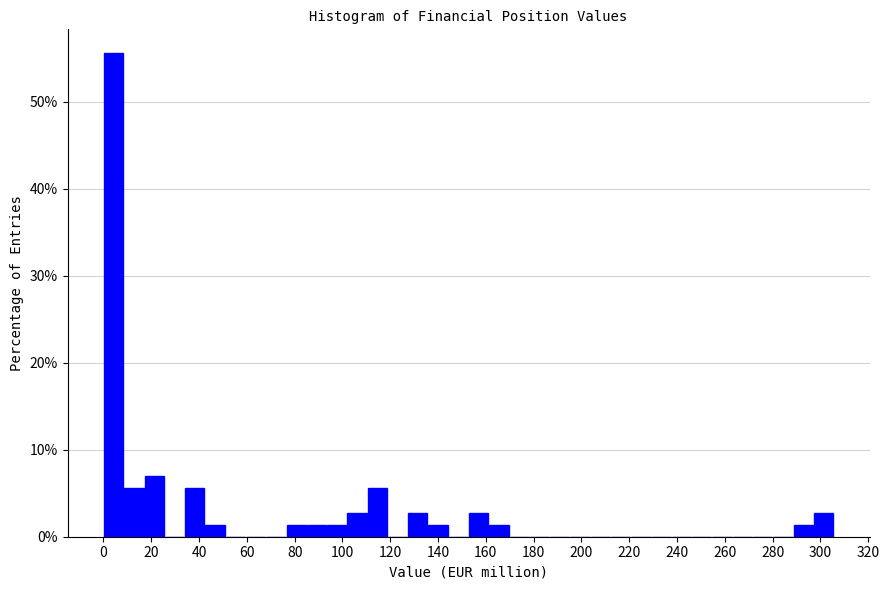

Reading left to right, list every bar in this chart as the range it spans on the x-axis followed by its height. Neither the bar edges nor the heights are printed on the chart, so give them approximately, as read against the axes.

0 to 8: 56
8 to 16: 6
16 to 26: 7
26 to 34: 0
34 to 42: 6
42 to 50: 1
50 to 60: 0
60 to 68: 0
68 to 76: 0
76 to 84: 1
84 to 94: 1
94 to 102: 1
102 to 110: 3
110 to 118: 6
118 to 128: 0
128 to 136: 3
136 to 144: 1
144 to 152: 0
152 to 162: 3
162 to 170: 1
170 to 178: 0
178 to 186: 0
186 to 196: 0
196 to 204: 0
204 to 212: 0
212 to 220: 0
220 to 230: 0
230 to 238: 0
238 to 246: 0
246 to 254: 0
254 to 264: 0
264 to 272: 0
272 to 280: 0
280 to 288: 0
288 to 298: 1
298 to 306: 3